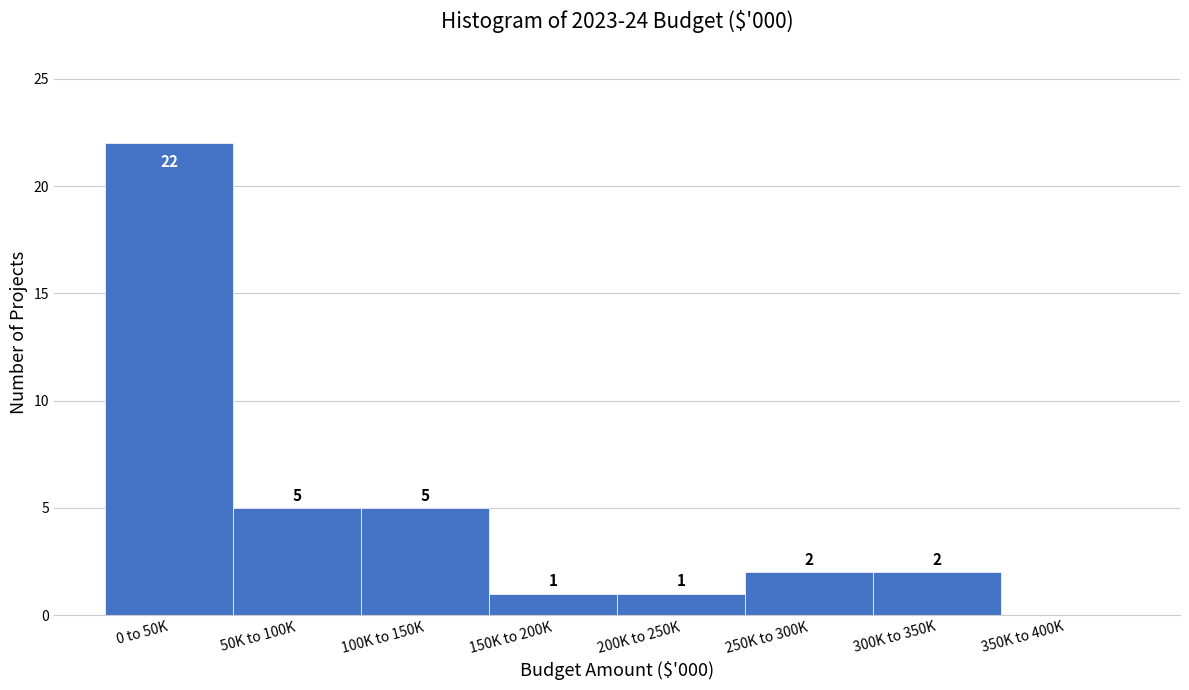

Reading right to left, extract all data points from this chart.

350K to 400K=0	300K to 350K=2	250K to 300K=2	200K to 250K=1	150K to 200K=1	100K to 150K=5	50K to 100K=5	0 to 50K=22